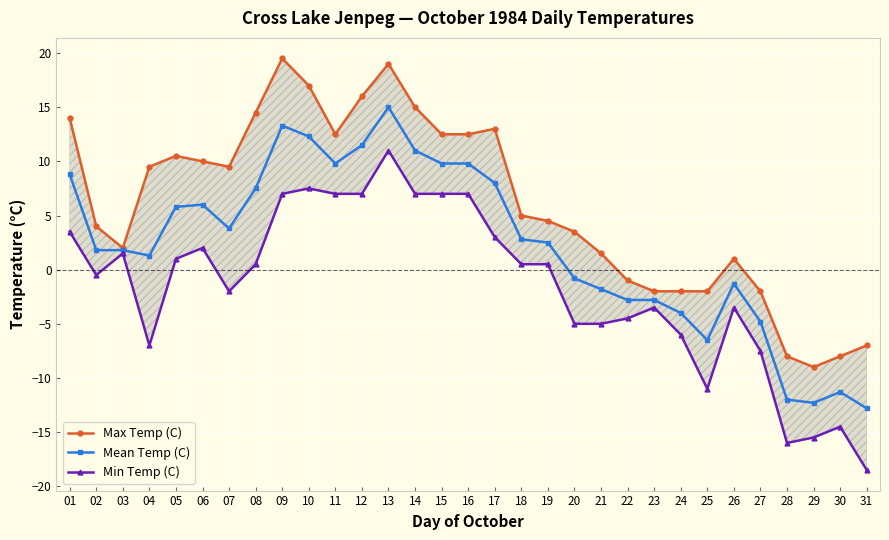

The value of Max Temp (C) at 08 is 3.8. True or false?

False